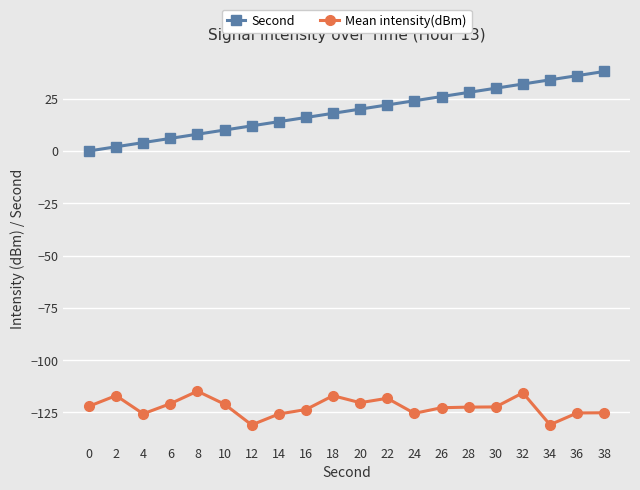

What is the difference between the maximum and minimum values in the Second series?

38.0